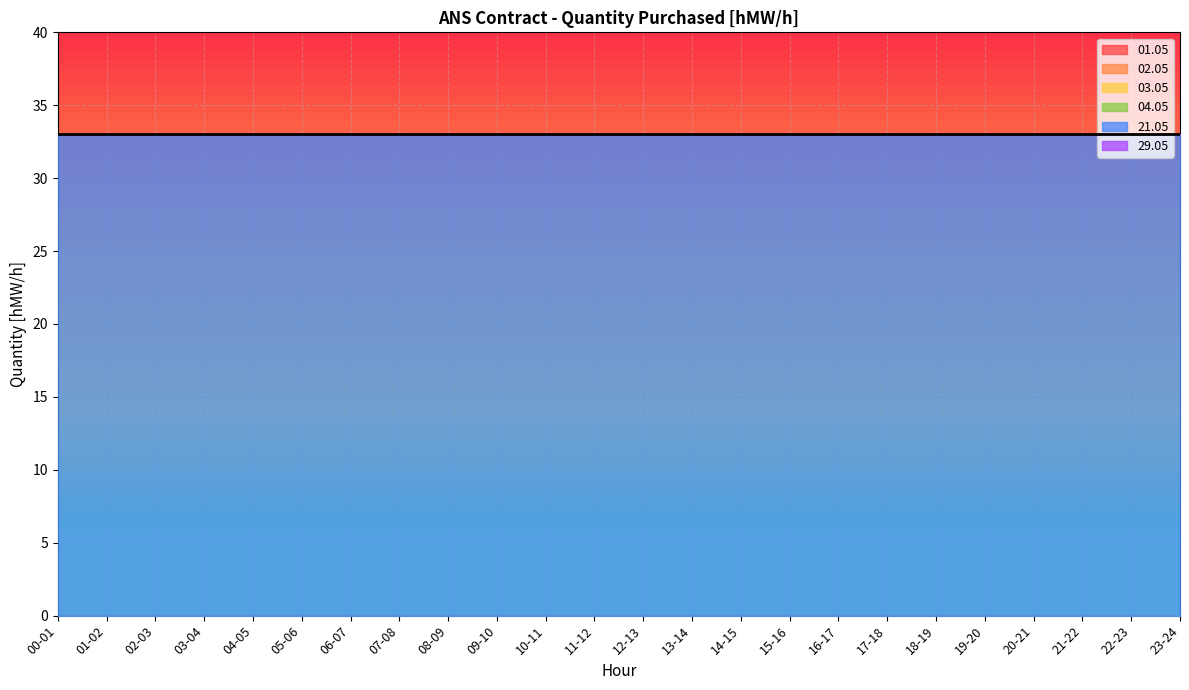

Is it true that 21.05 equals 21 at 21-22?

False